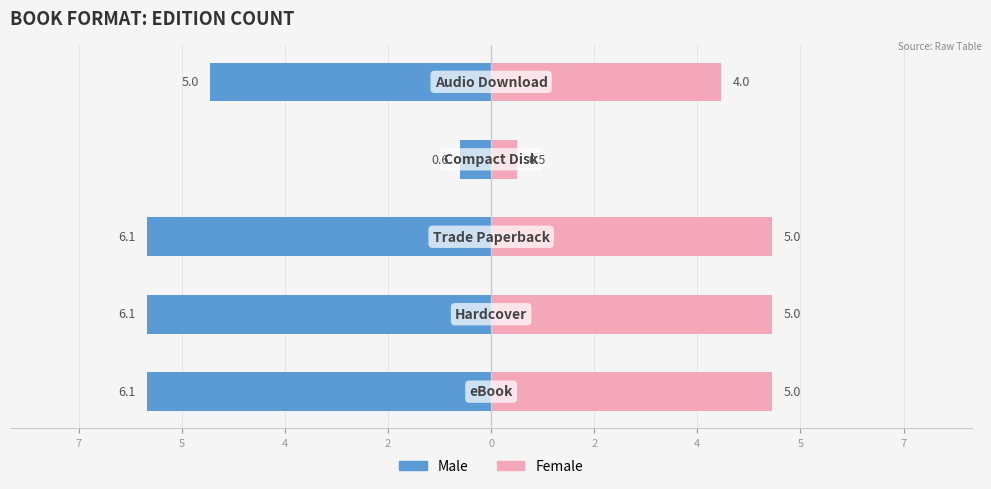

Which series changed the most between 4 and 2?

Male